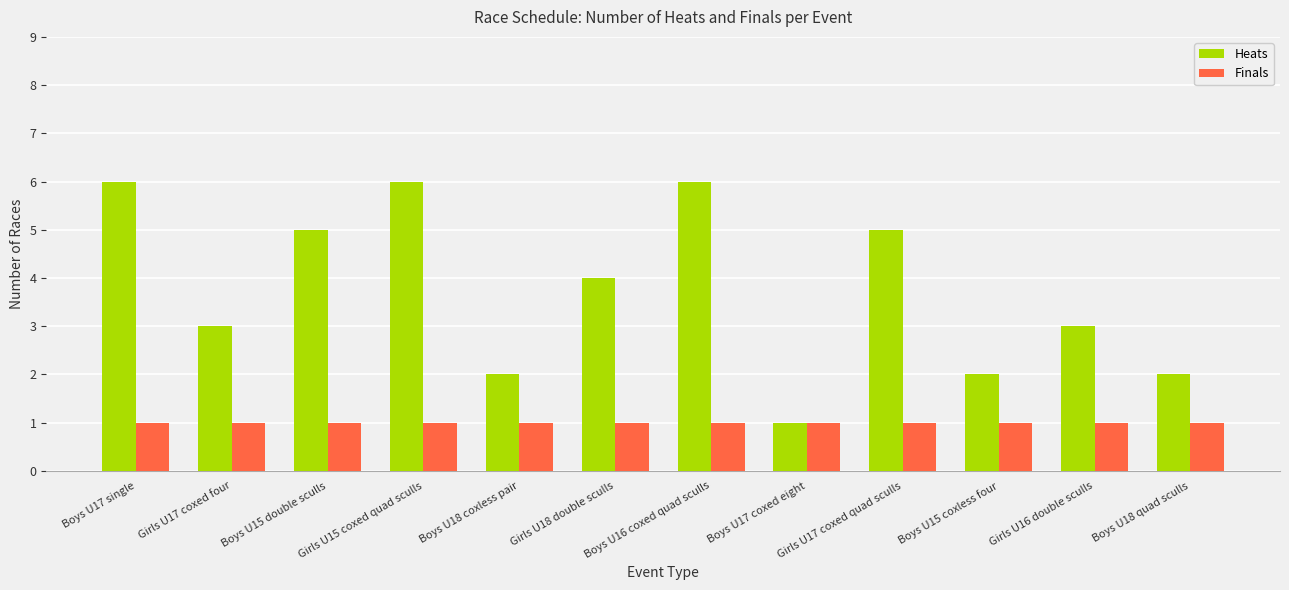

Which series has the largest total across all categories?

Heats